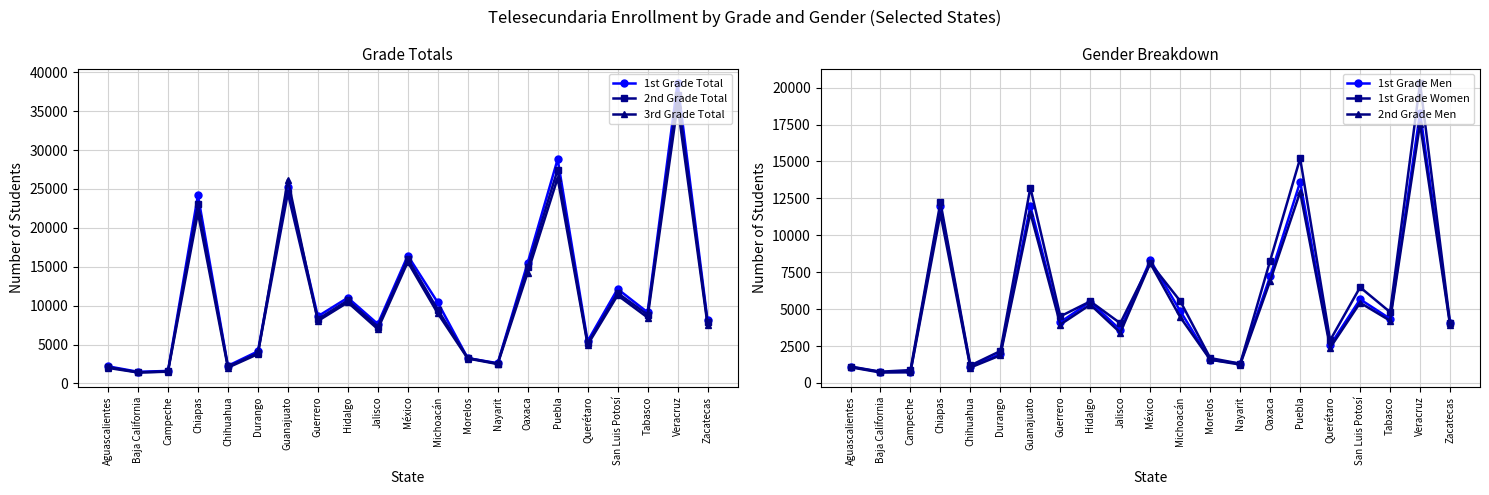

True or false: 3rd Grade Total has more than 2 interior local peaks.

True